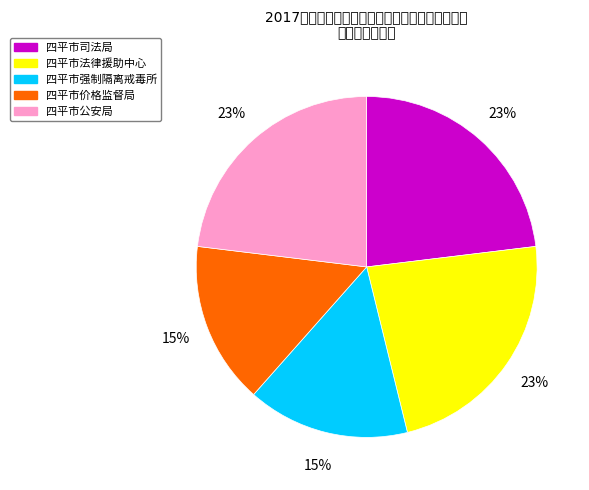

Does any single category account for the majority?

No